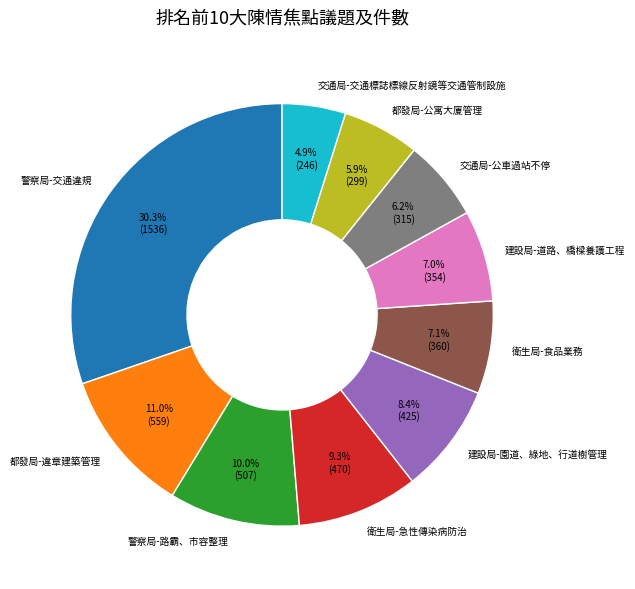

To the nearest percent, what portion does 都發局-違章建築管理 represent?

11%